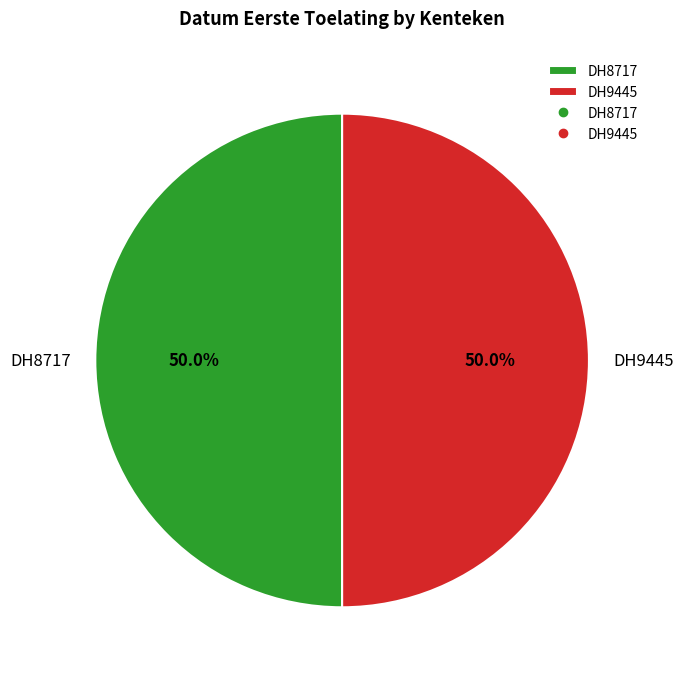

Is it true that DH8717 is 50% of the pie?

True